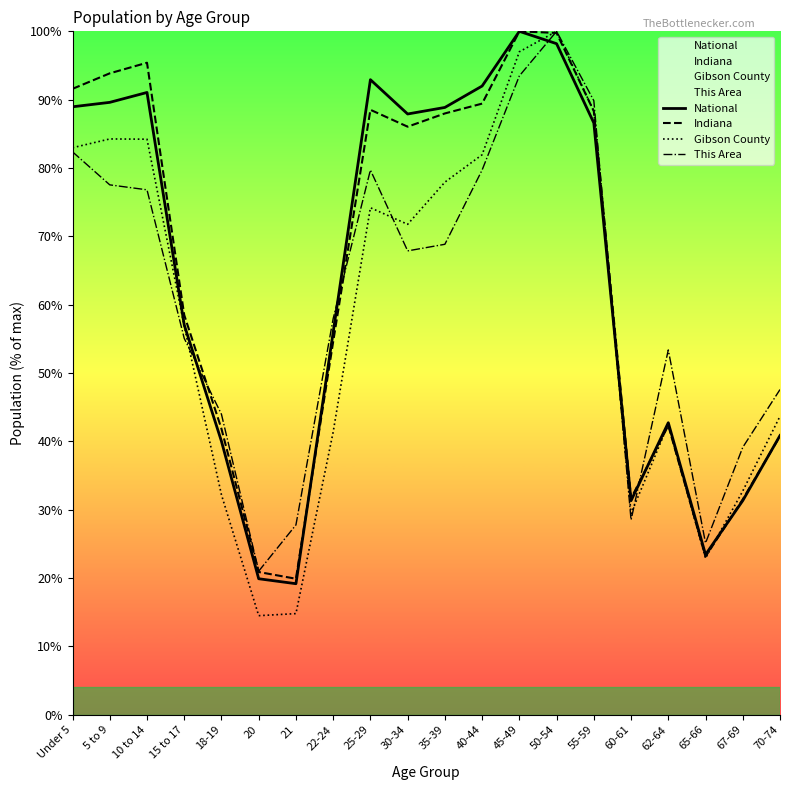

The value of National at 10 to 14 is 91.1. True or false?

True